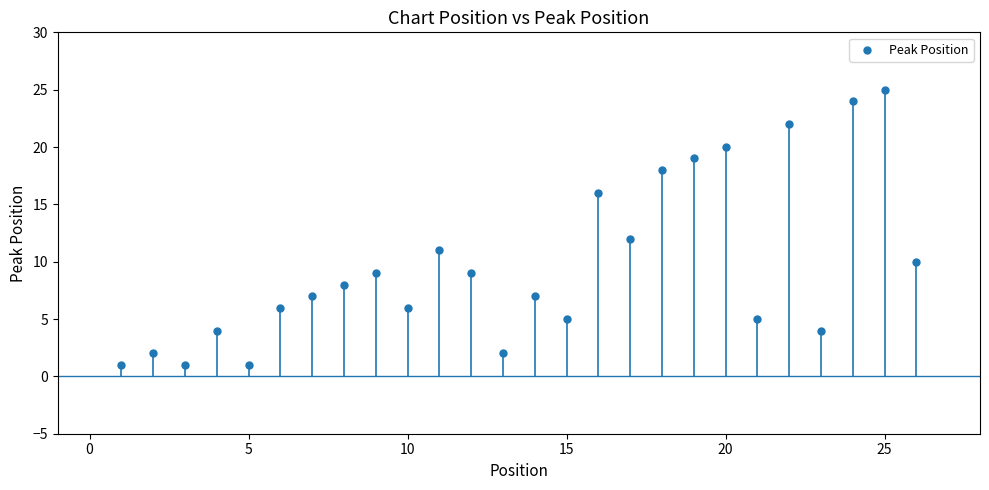

What is the range of X values (max minus min)?

25